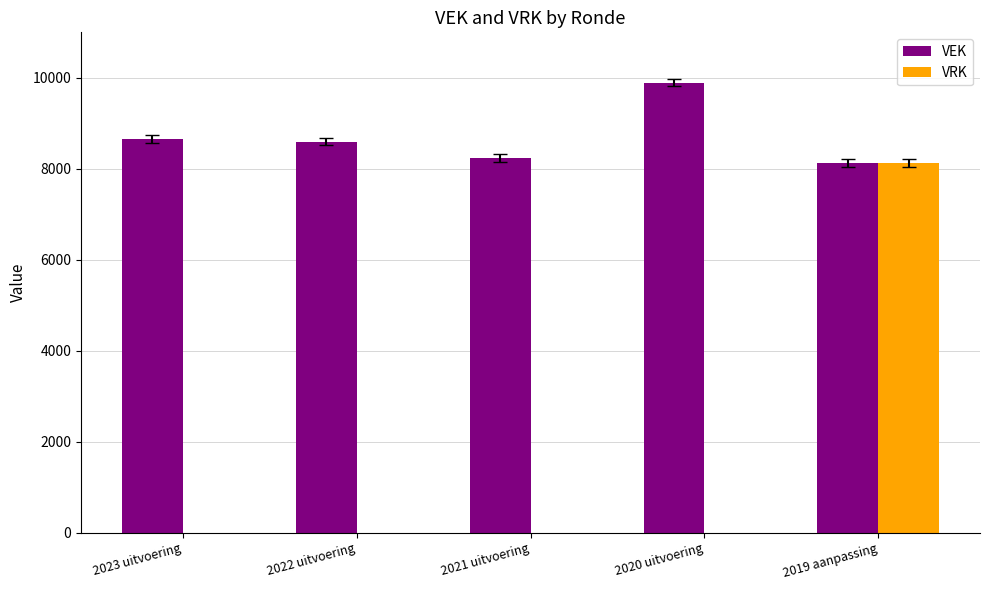

Is it true that VRK equals 0 at 2023 uitvoering?

True